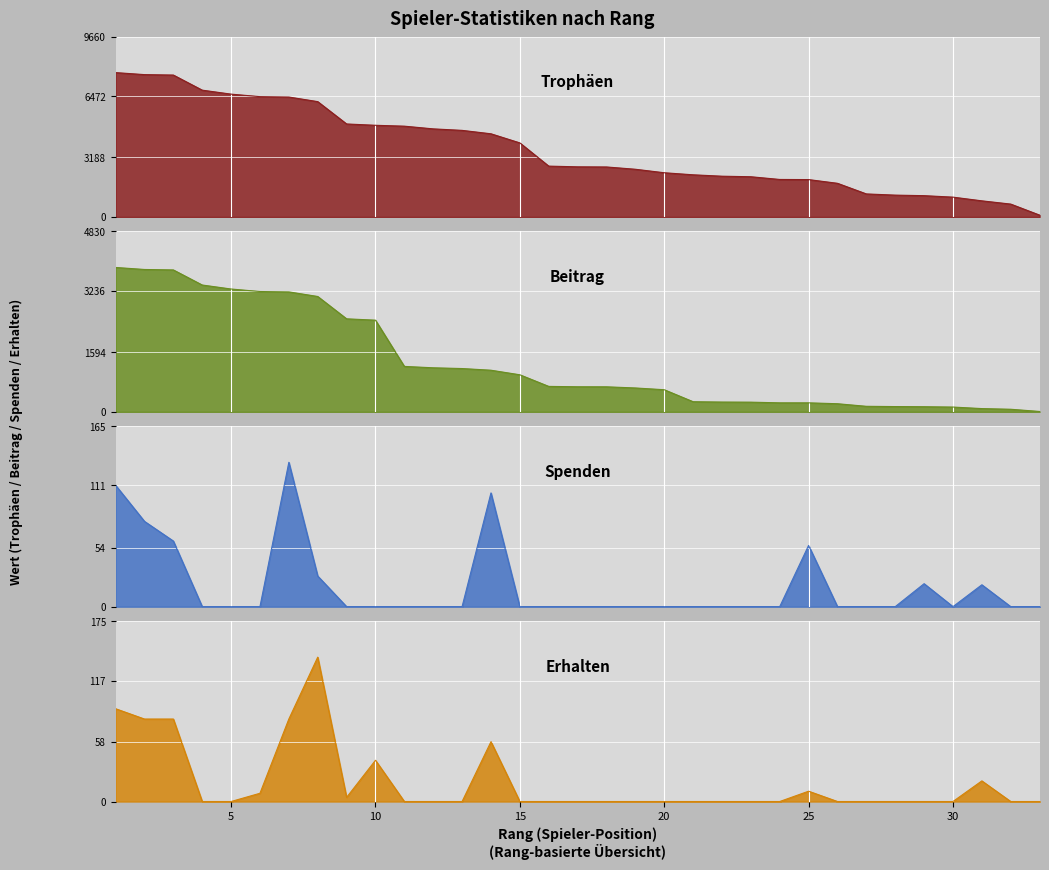

What is the difference between the highest and lowest values at 33?

98